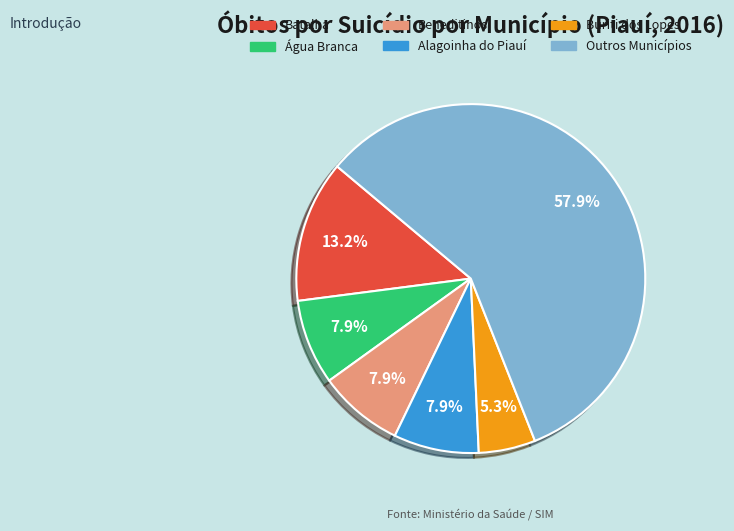

What is the largest slice in the pie chart?

Outros Municípios